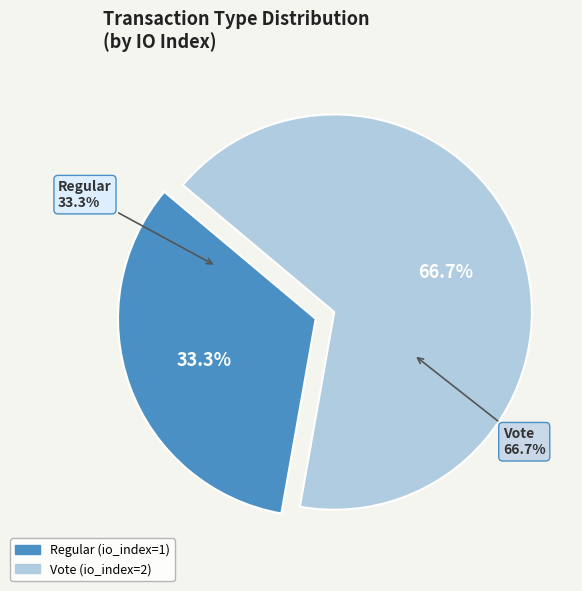

The Vote slice represents 74% of the pie. True or false?

False